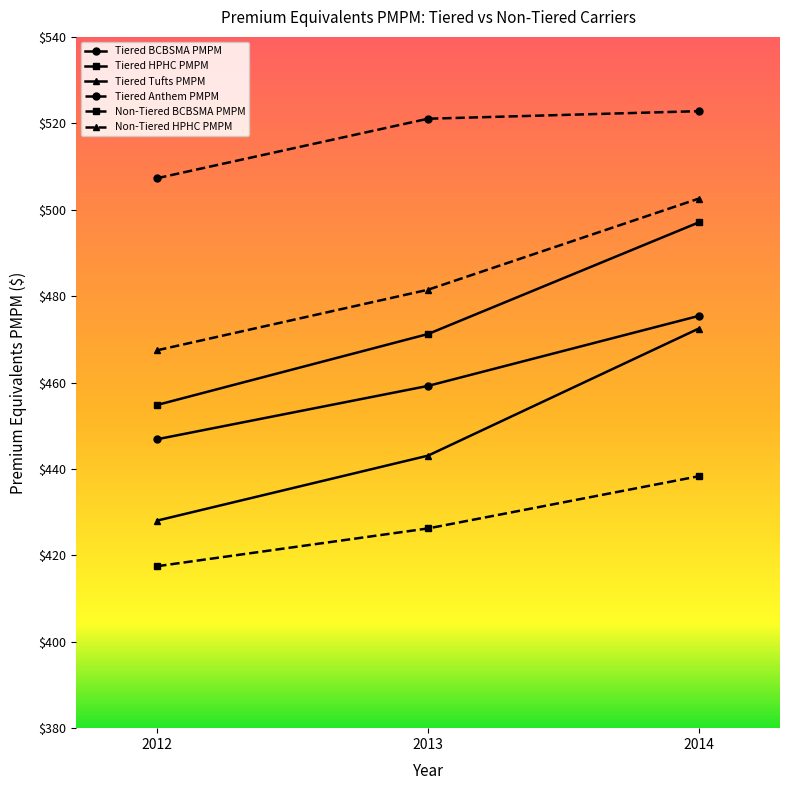

Is it true that Non-Tiered BCBSMA PMPM equals 417.5 at 2012?

True